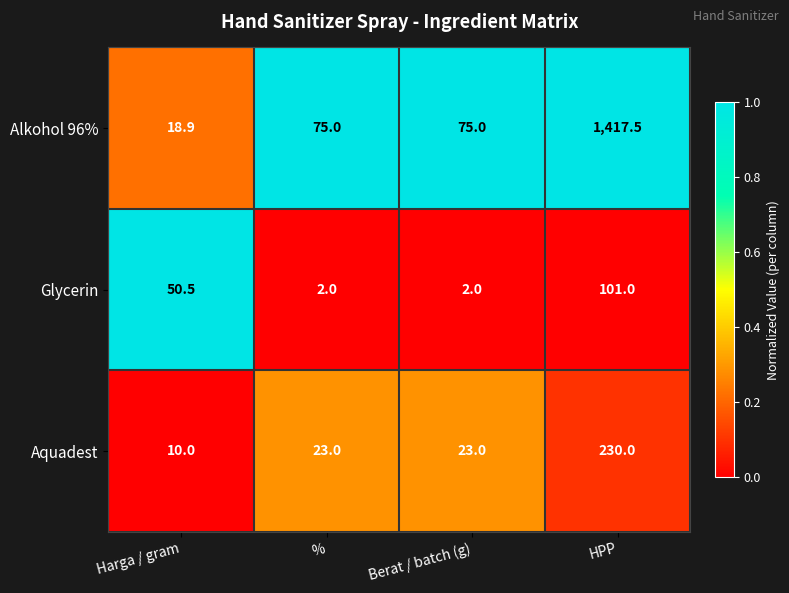

Reading left to right, transcribe all the data shown in this chart.

Alkohol 96%: Harga / gram=18.9	%=75.0	Berat / batch (g)=75.0	HPP=1417.5
Glycerin: Harga / gram=50.5	%=2.0	Berat / batch (g)=2.0	HPP=101.0
Aquadest: Harga / gram=10.0	%=23.0	Berat / batch (g)=23.0	HPP=230.0